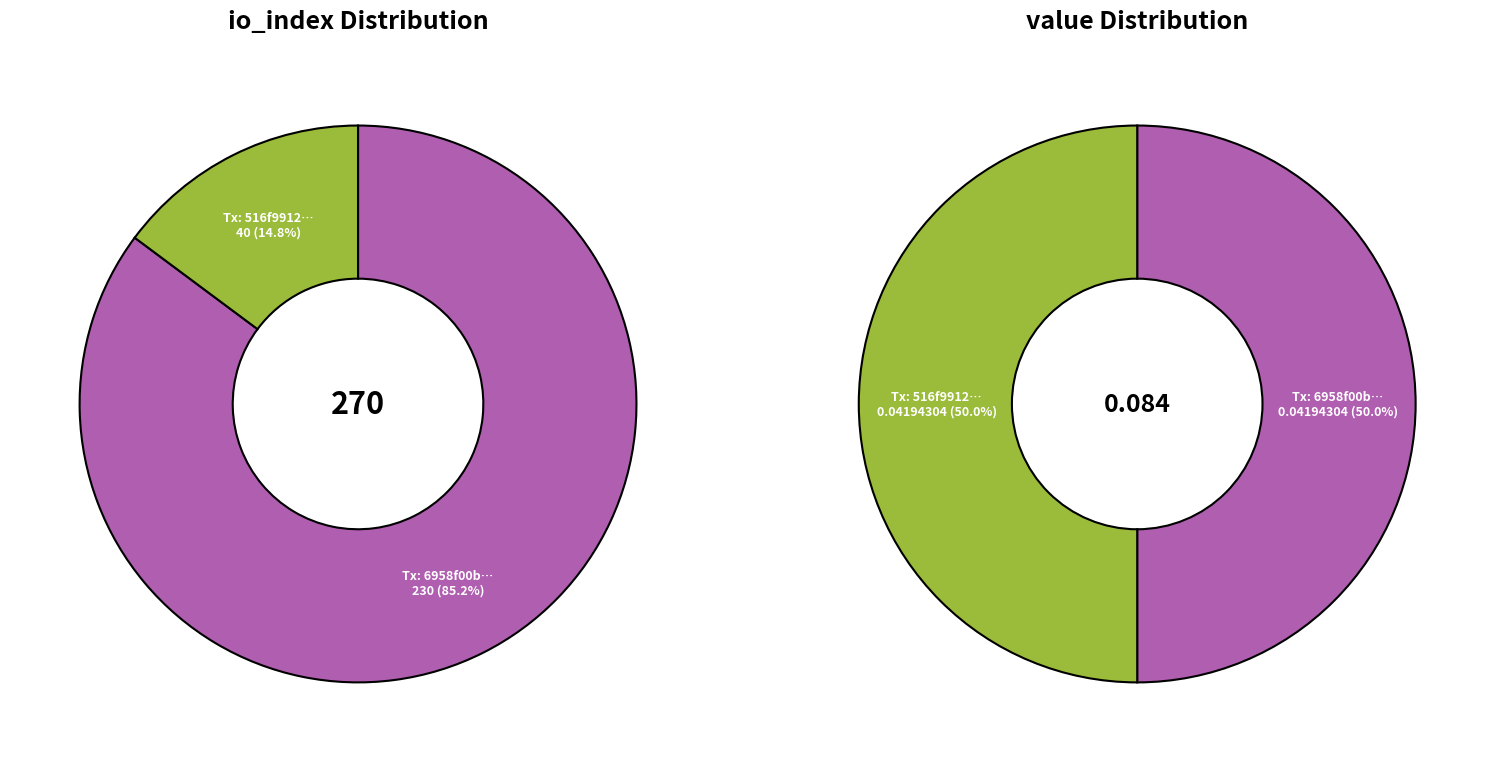

How many segments does this pie chart have?

2